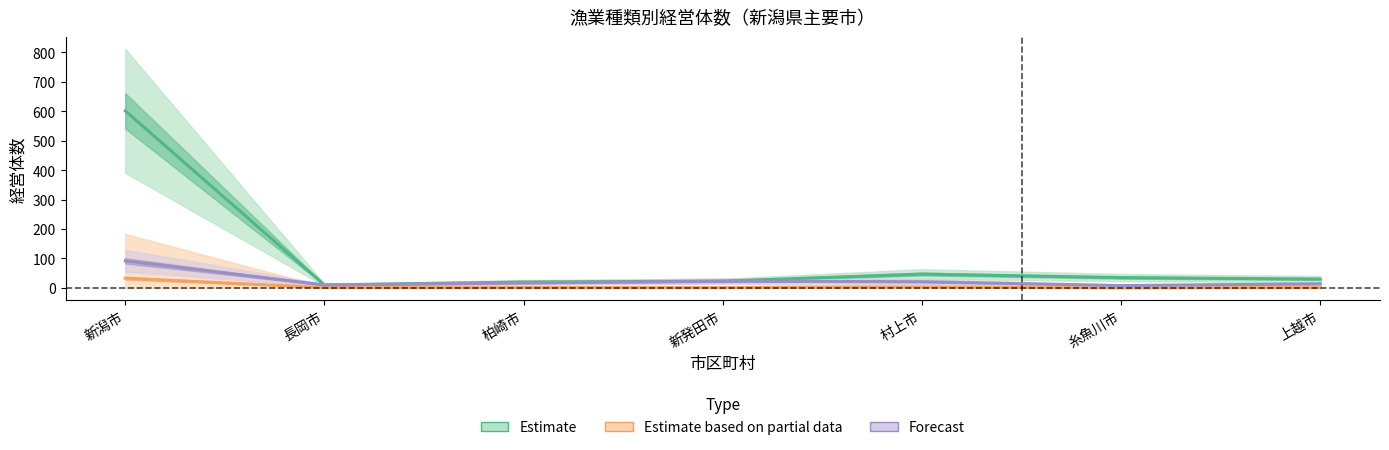

Reading right to left, what are all the values shown in this chart?

Estimate: 上越市=30	糸魚川市=35	村上市=47	新発田市=23	柏崎市=20	長岡市=10	新潟市=601
Estimate based on partial data: 上越市=1	糸魚川市=0	村上市=3	新発田市=1	柏崎市=1	長岡市=1	新潟市=33
Forecast: 上越市=14	糸魚川市=8	村上市=21	新発田市=23	柏崎市=17	長岡市=10	新潟市=92